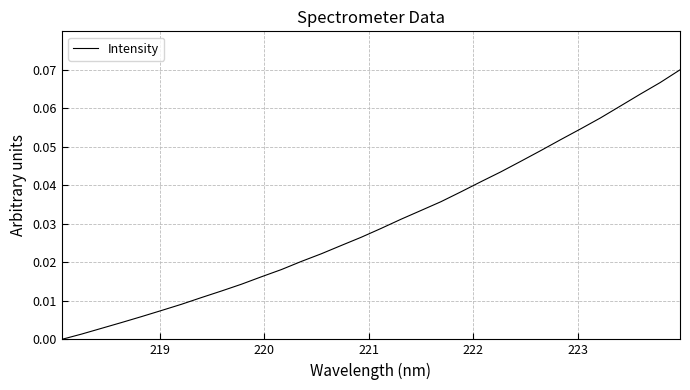

Is this an area chart (filled region under the line)?

No